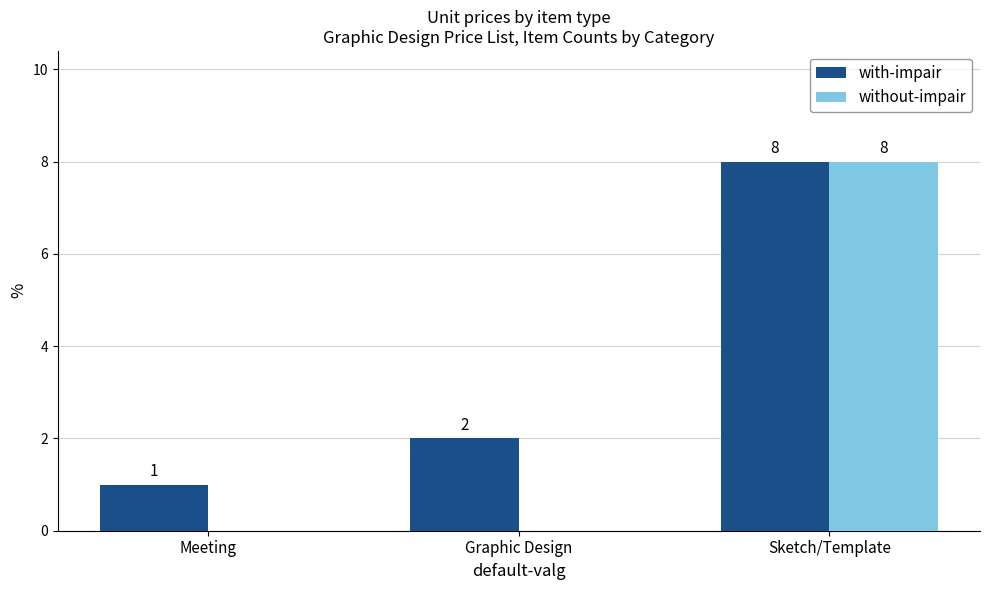

What is the maximum value shown in the chart?

8